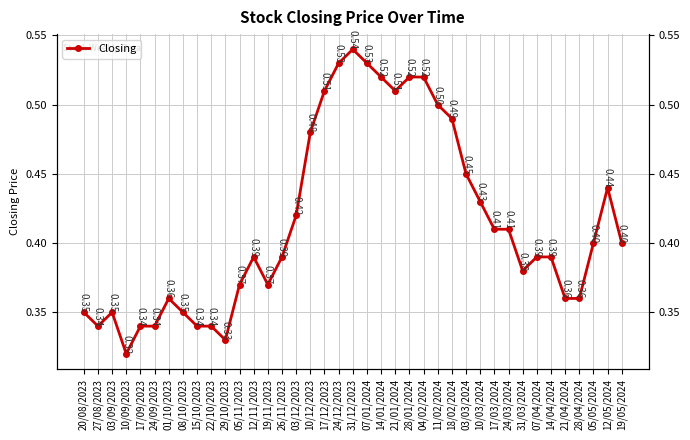

Where is the first local maximum?

03/09/2023